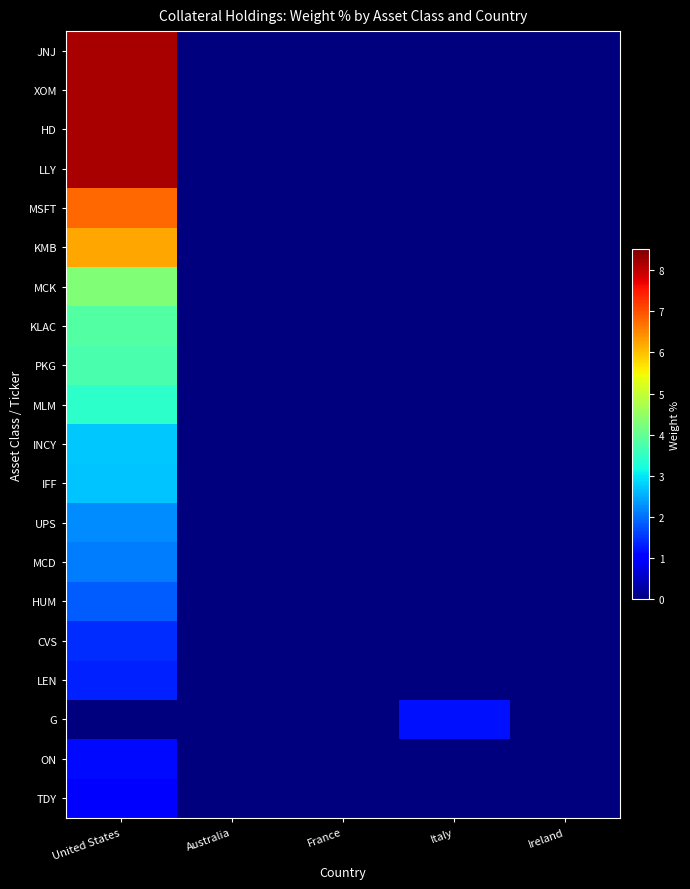

Between Ireland and France, which is larger?

Ireland